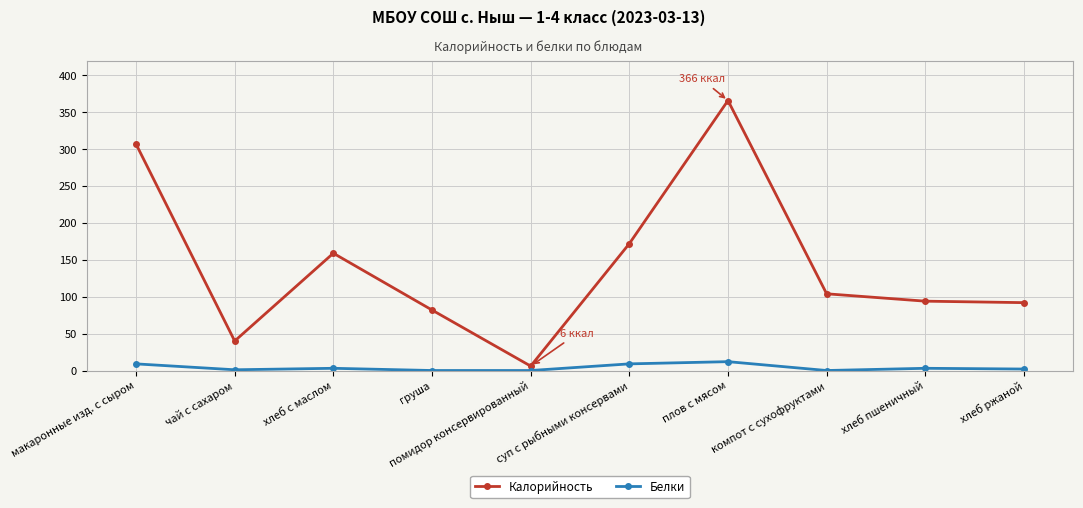

How many interior local peaks does the Калорийность series have?

2